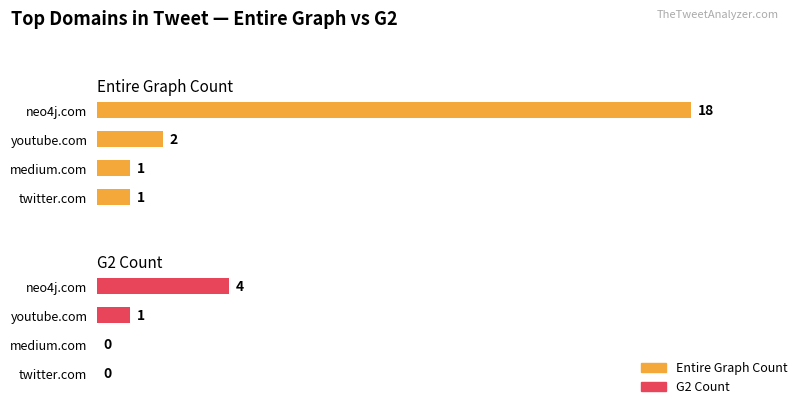

Reading right to left, list all the values displayed in this chart.

Entire Graph Count: 1	1	2	18
G2 Count: 0	0	1	4